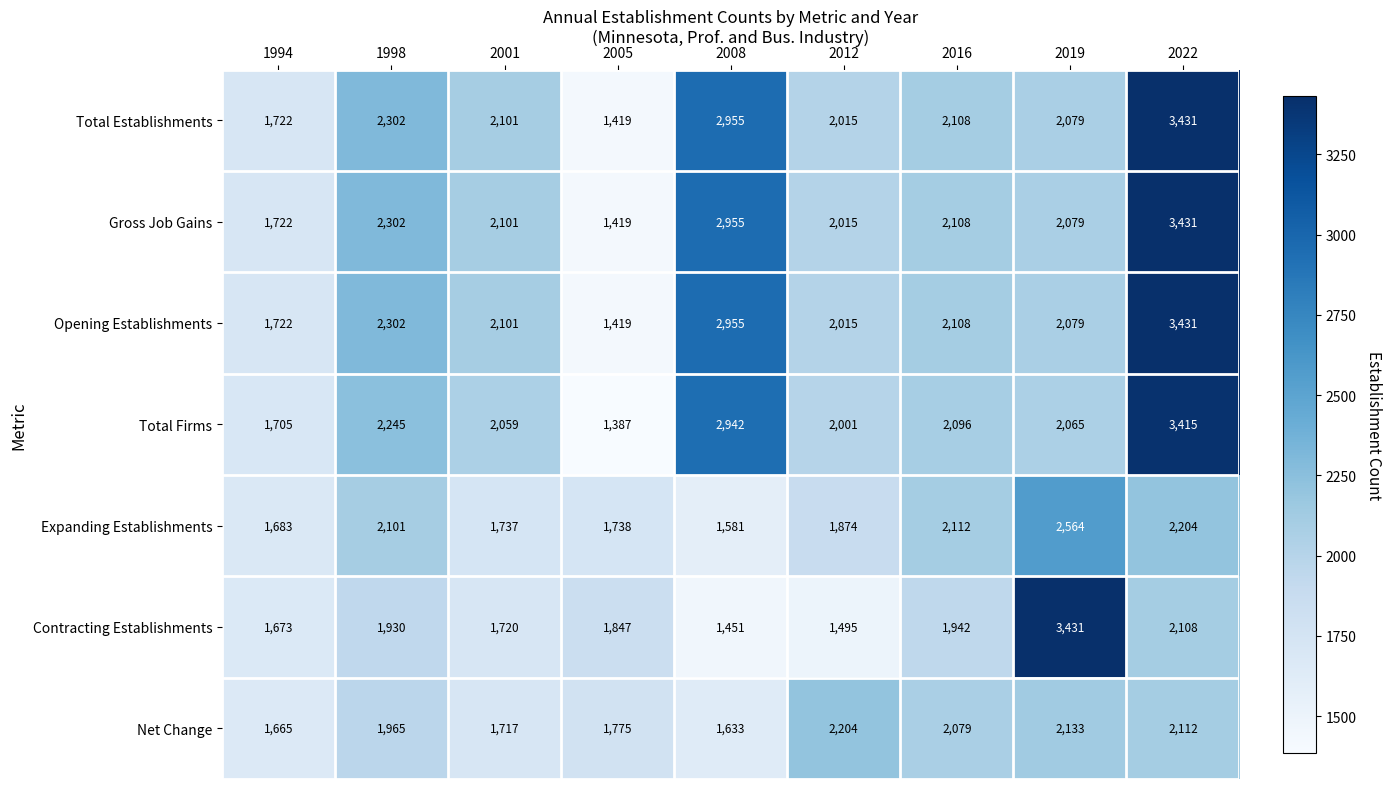

Where does the Expanding Establishments series first go above 1874?

1998